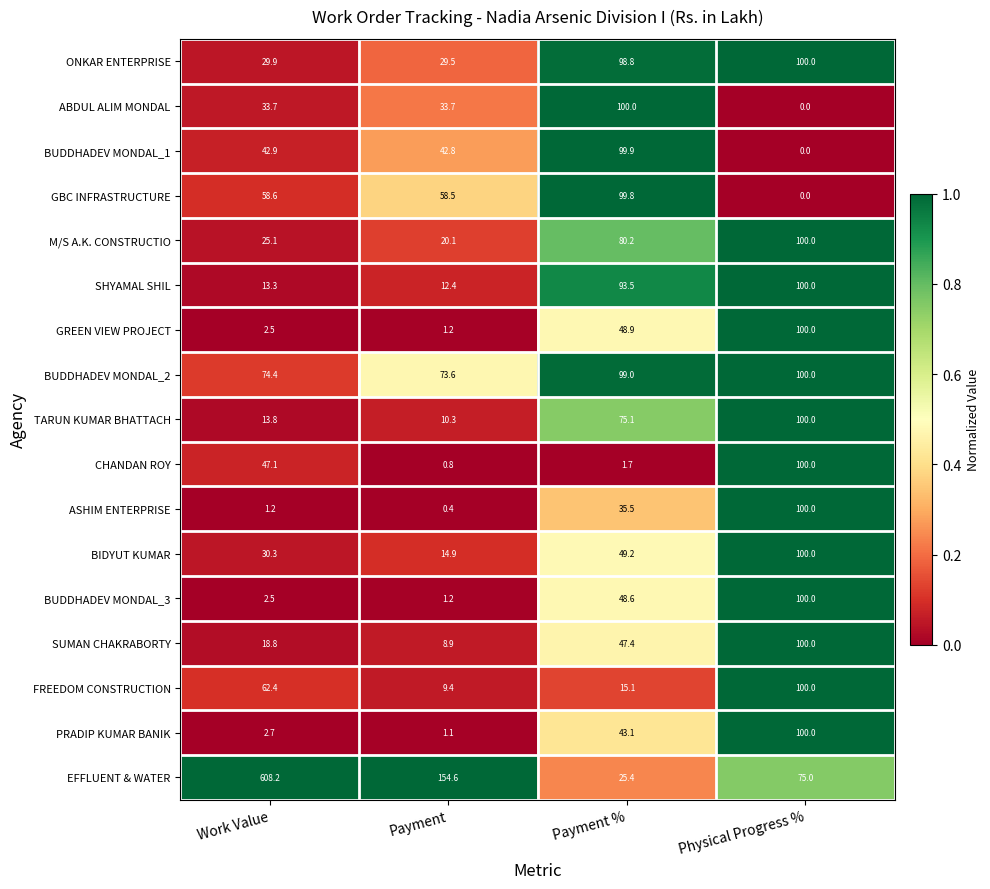

What is the sum of the SHYAMAL SHIL values at Work Value and Payment %?

106.8